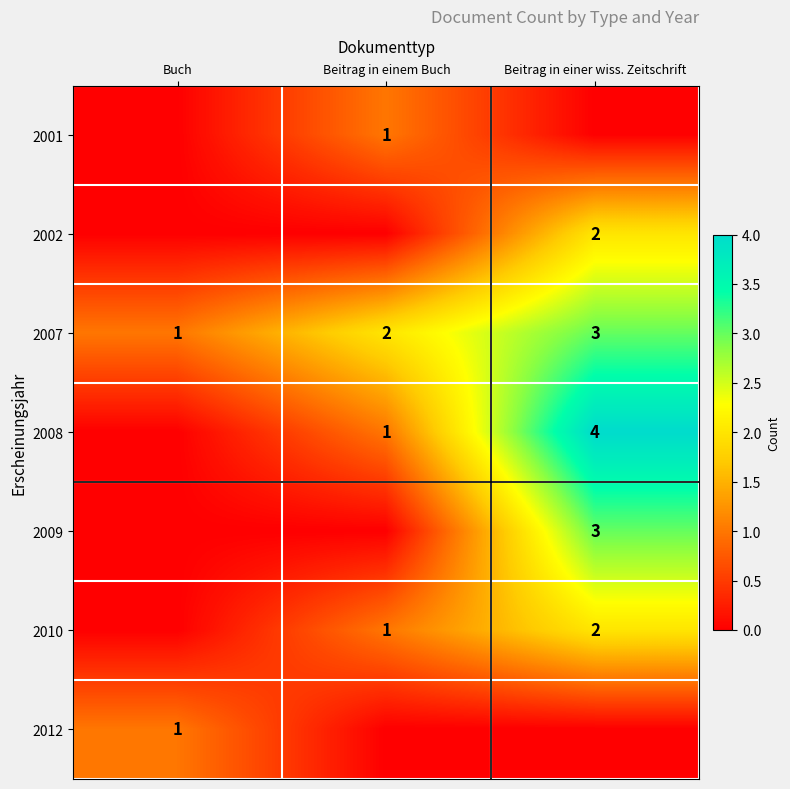

Which has a higher value, Beitrag in einer wiss. Zeitschrift or Beitrag in einem Buch?

Beitrag in einem Buch